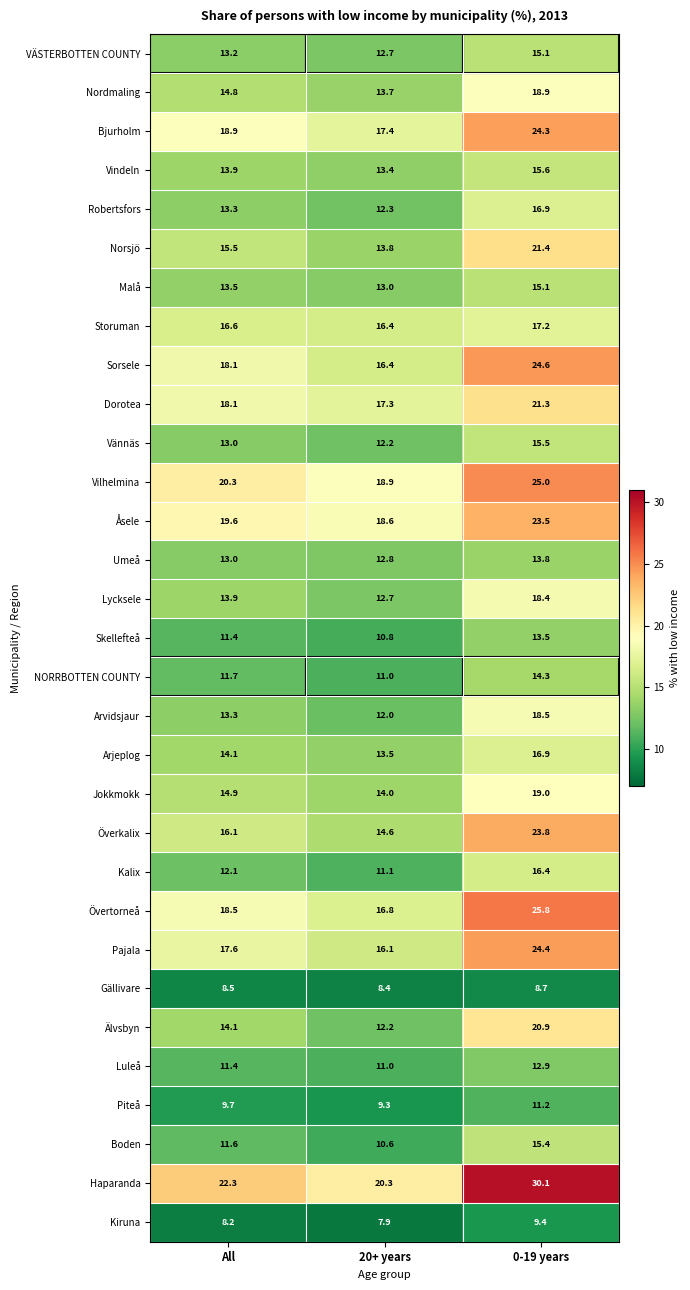

True or false: Älvsbyn has a value of 14.1 at All.

True